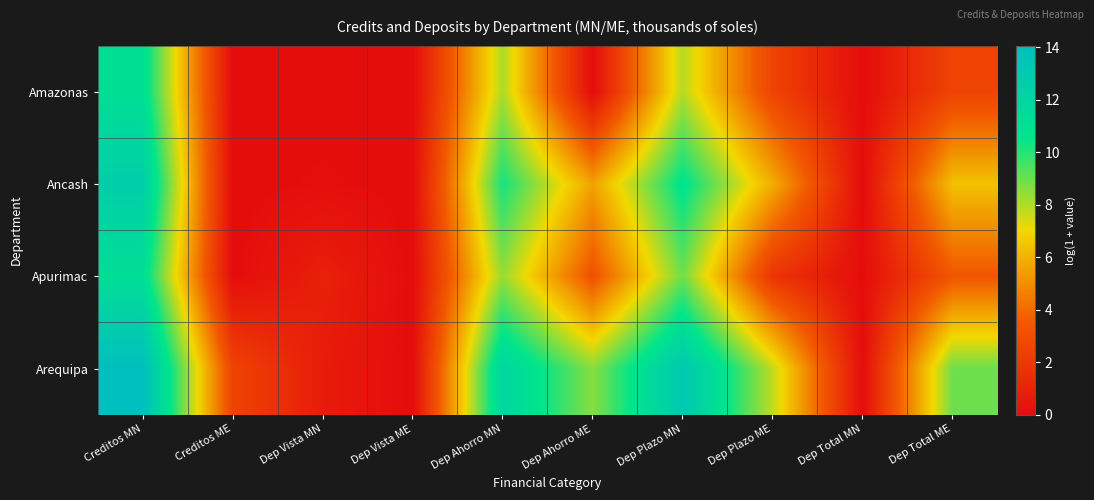

Reading left to right, transcribe all the data shown in this chart.

Amazonas: Creditos MN=11.1	Creditos ME=0.0	Dep Vista MN=0.0	Dep Vista ME=0.0	Dep Ahorro MN=8.0	Dep Ahorro ME=0.0	Dep Plazo MN=7.9	Dep Plazo ME=2.5	Dep Total MN=0.0	Dep Total ME=2.5
Ancash: Creditos MN=12.6	Creditos ME=0.0	Dep Vista MN=0.1	Dep Vista ME=0.0	Dep Ahorro MN=10.2	Dep Ahorro ME=5.5	Dep Plazo MN=10.7	Dep Plazo ME=5.8	Dep Total MN=0.0	Dep Total ME=6.4
Apurimac: Creditos MN=11.2	Creditos ME=0.0	Dep Vista MN=0.9	Dep Vista ME=0.0	Dep Ahorro MN=8.4	Dep Ahorro ME=3.2	Dep Plazo MN=8.9	Dep Plazo ME=1.8	Dep Total MN=0.0	Dep Total ME=3.4
Arequipa: Creditos MN=14.1	Creditos ME=2.6	Dep Vista MN=0.7	Dep Vista ME=0.0	Dep Ahorro MN=12.0	Dep Ahorro ME=8.6	Dep Plazo MN=13.1	Dep Plazo ME=7.8	Dep Total MN=0.1	Dep Total ME=8.9